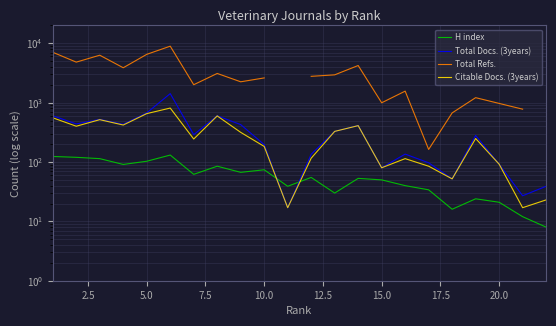

Count the number of data series in this chart.

4